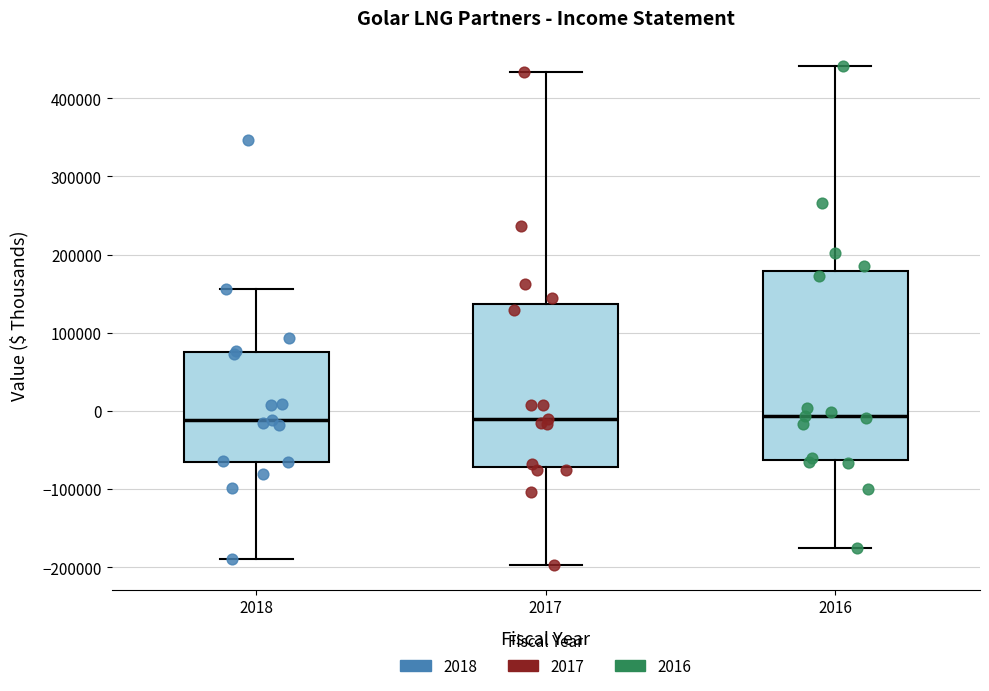

Comparing the boxes themselves (not the whiskers), which one is the tallest?

2016